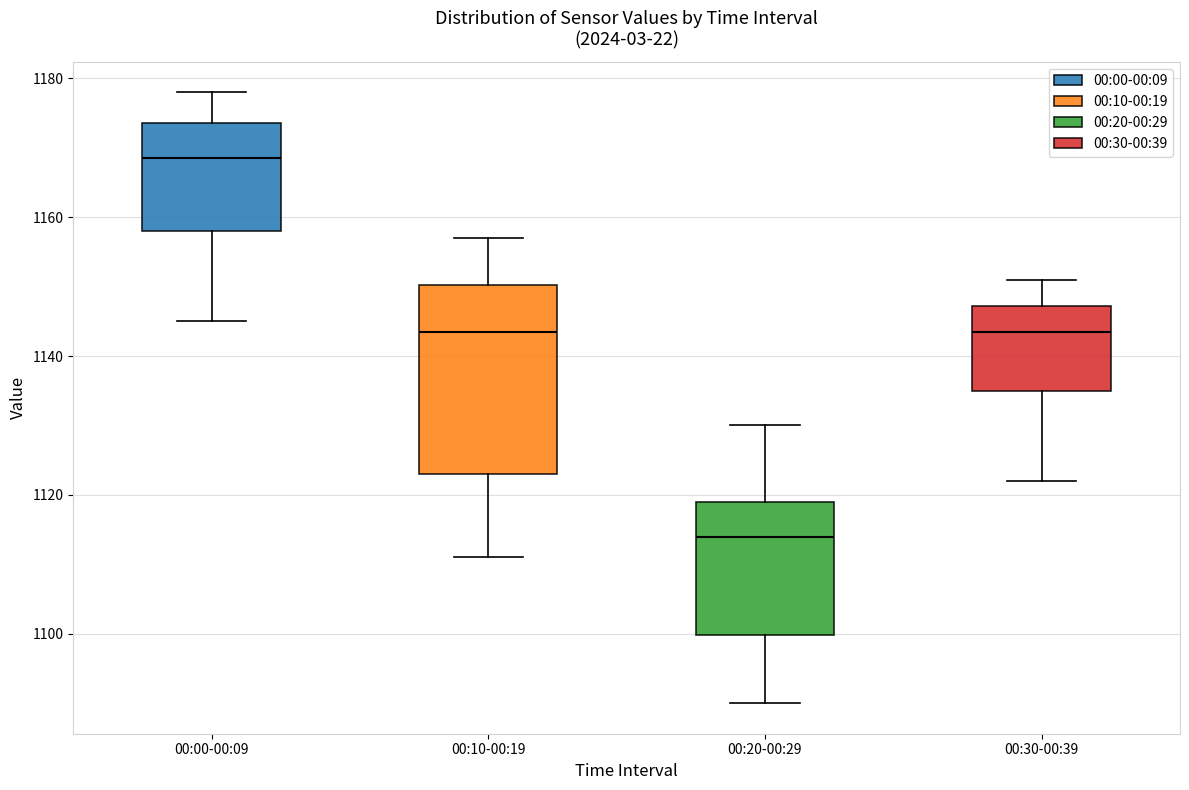

Comparing the boxes themselves (not the whiskers), which one is the tallest?

00:10-00:19